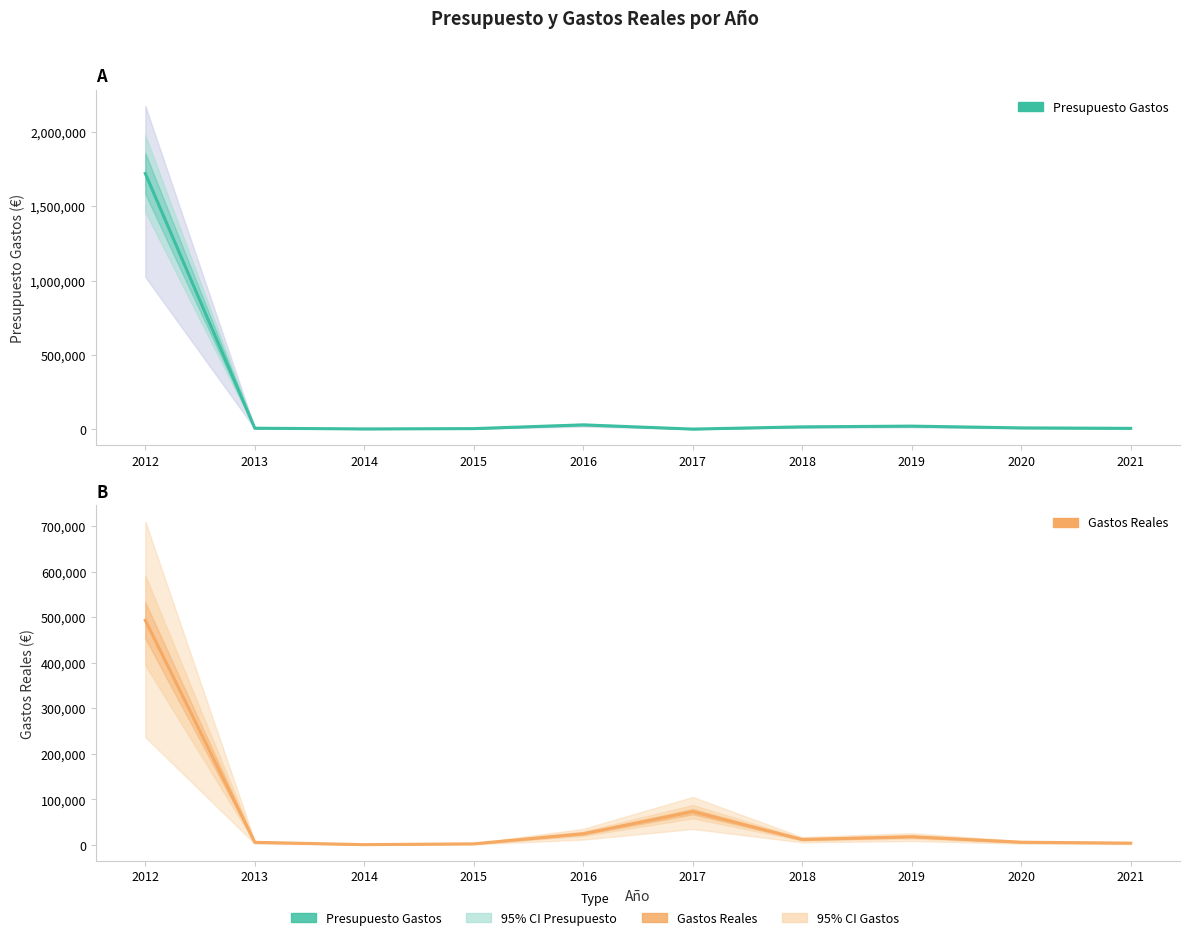

What is the value of the Gastos Reales point at the 7th from the left?

12000.0